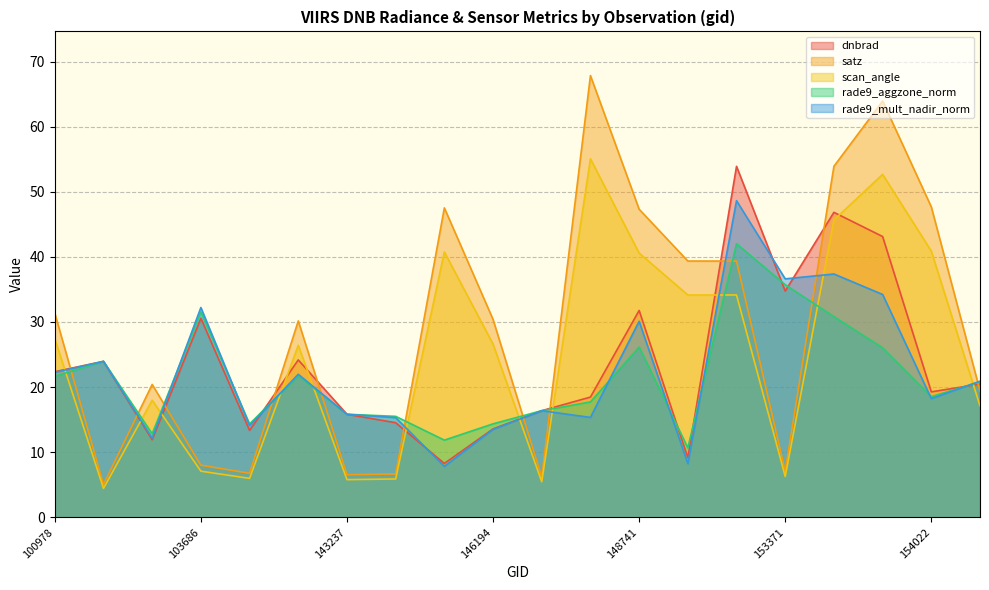

How many data points in rade9_mult_nadir_norm are less than 20?

10